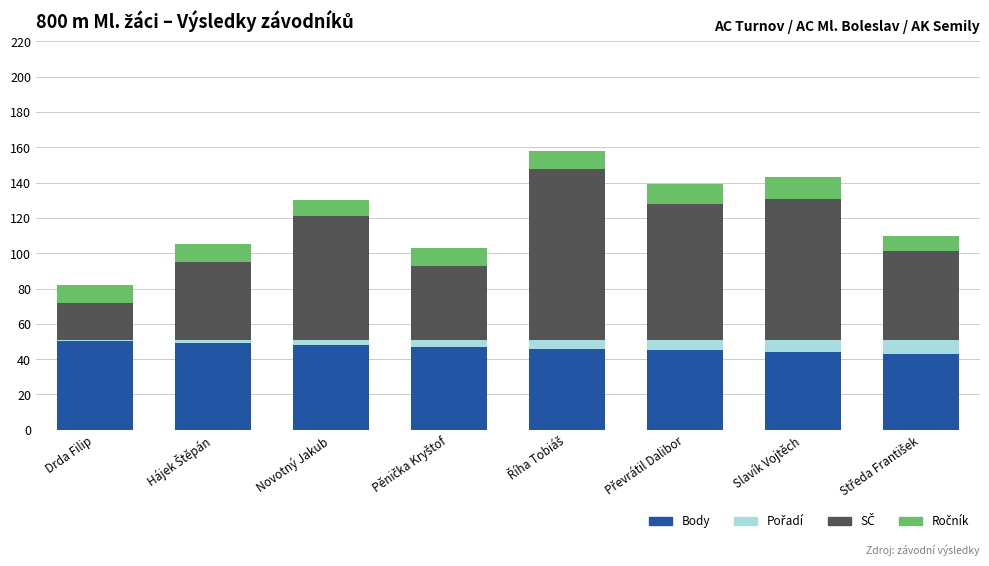

True or false: Body has a value of 44 at Slavík Vojtěch.

True